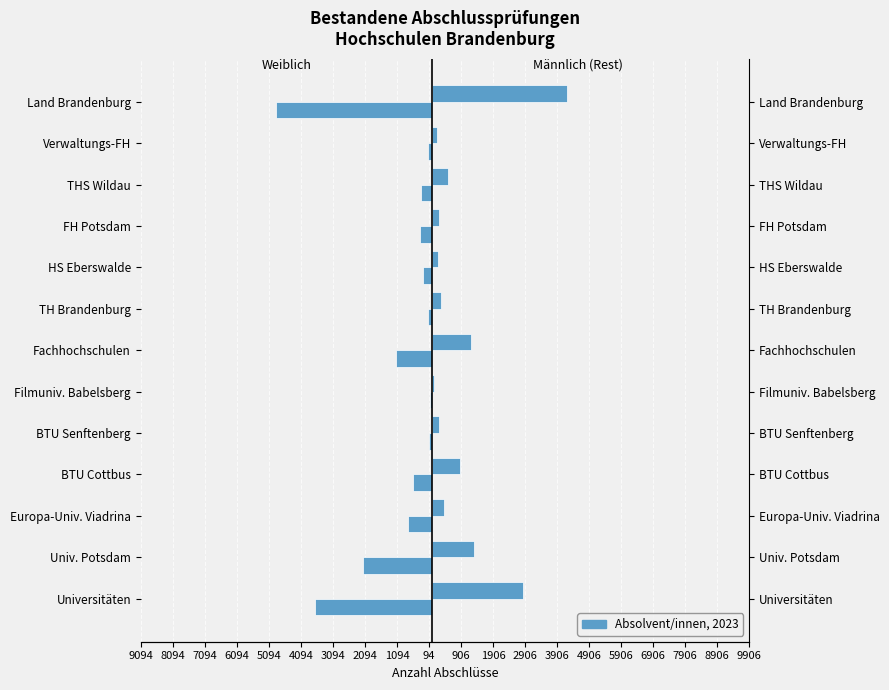

What is the lowest value of the Female (w) series?

-4883